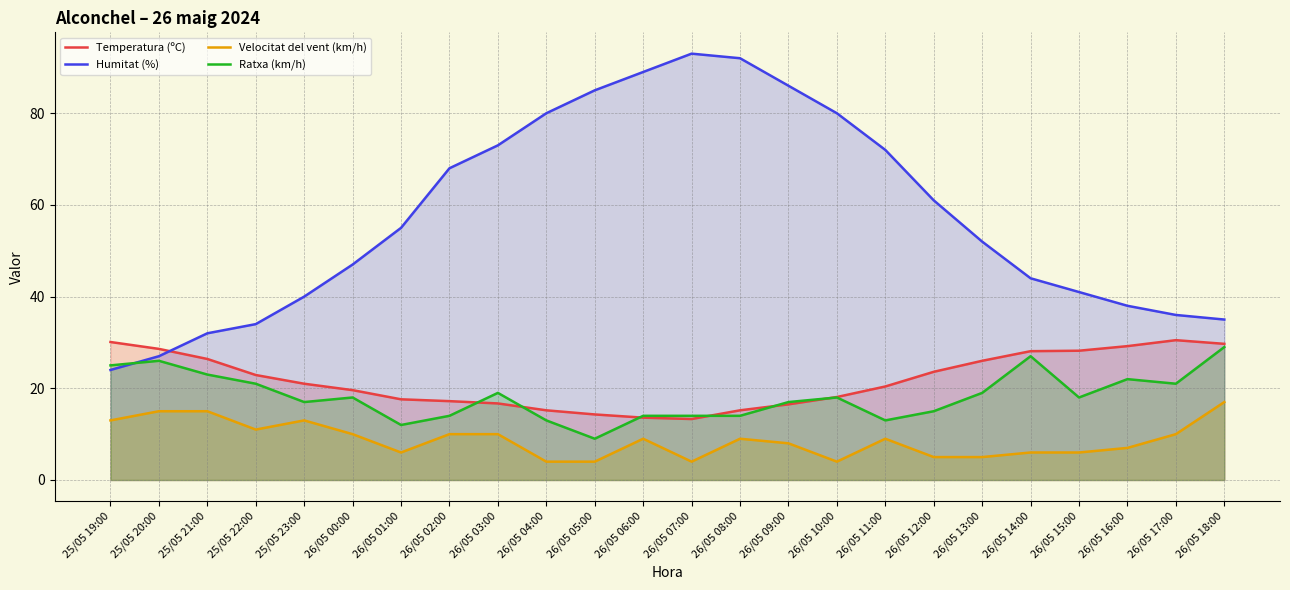

What is the total value across all series at 26/05 10:00?

120.1